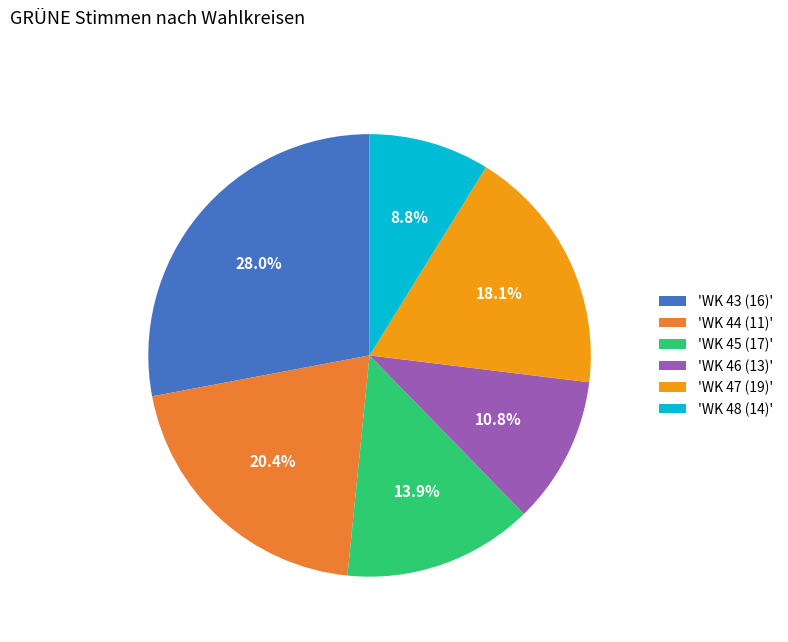

Is 'WK 46 (13)' the majority of the pie?

No